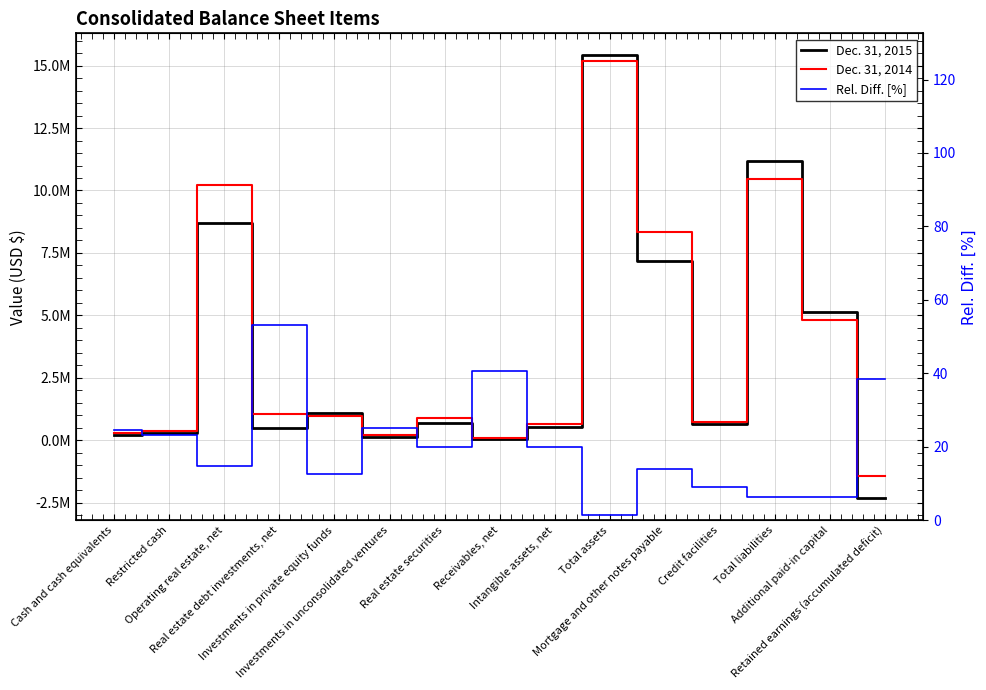

How many lines are shown in the chart?

3